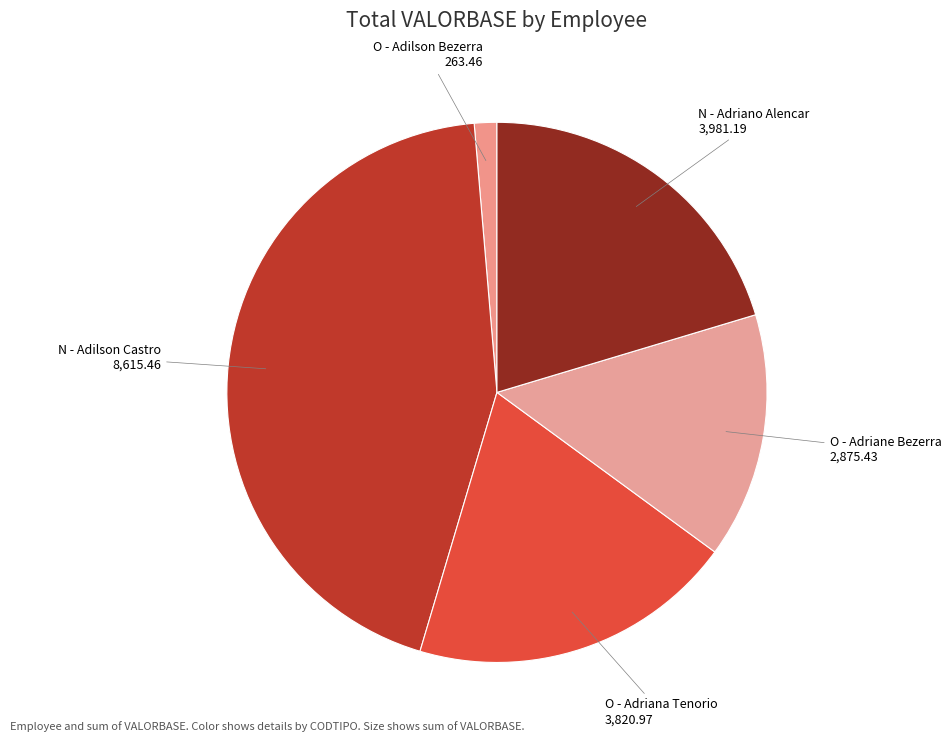

Is the sum of O - Adriane Bezerra and O - Adilson Bezerra greater than half?

No